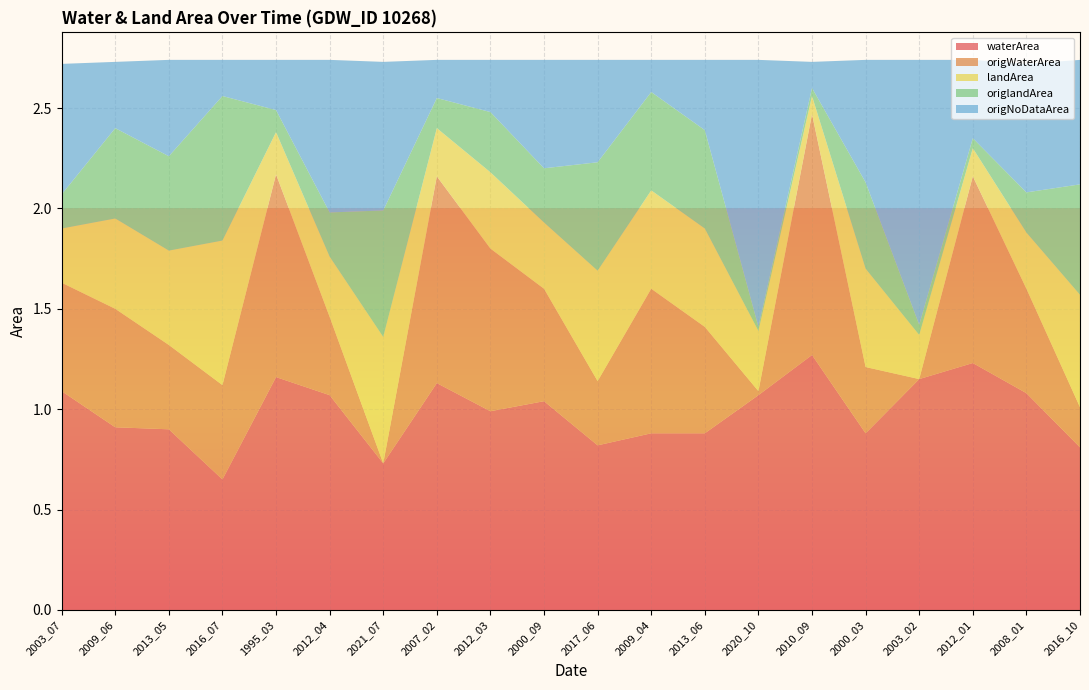

Reading left to right, what are all the values shown in this chart?

waterArea: 2003_07=1.1	2009_06=0.9	2013_05=0.9	2016_07=0.7	1995_03=1.2	2012_04=1.1	2021_07=0.7	2007_02=1.1	2012_03=1.0	2000_09=1.0	2017_06=0.8	2009_04=0.9	2013_06=0.9	2020_10=1.1	2010_09=1.3	2000_03=0.9	2003_02=1.1	2012_01=1.2	2008_01=1.1	2016_10=0.8
origWaterArea: 2003_07=0.5	2009_06=0.6	2013_05=0.4	2016_07=0.5	1995_03=1.0	2012_04=0.4	2021_07=0.0	2007_02=1.0	2012_03=0.8	2000_09=0.6	2017_06=0.3	2009_04=0.7	2013_06=0.5	2020_10=0.0	2010_09=1.2	2000_03=0.3	2003_02=0.0	2012_01=0.9	2008_01=0.5	2016_10=0.2
landArea: 2003_07=0.3	2009_06=0.5	2013_05=0.5	2016_07=0.7	1995_03=0.2	2012_04=0.3	2021_07=0.6	2007_02=0.2	2012_03=0.4	2000_09=0.3	2017_06=0.6	2009_04=0.5	2013_06=0.5	2020_10=0.3	2010_09=0.1	2000_03=0.5	2003_02=0.2	2012_01=0.1	2008_01=0.3	2016_10=0.6
origlandArea: 2003_07=0.2	2009_06=0.5	2013_05=0.5	2016_07=0.7	1995_03=0.1	2012_04=0.2	2021_07=0.6	2007_02=0.1	2012_03=0.3	2000_09=0.3	2017_06=0.5	2009_04=0.5	2013_06=0.5	2020_10=0.0	2010_09=0.0	2000_03=0.4	2003_02=0.1	2012_01=0.1	2008_01=0.2	2016_10=0.6
origNoDataArea: 2003_07=0.7	2009_06=0.3	2013_05=0.5	2016_07=0.2	1995_03=0.2	2012_04=0.8	2021_07=0.7	2007_02=0.2	2012_03=0.3	2000_09=0.5	2017_06=0.5	2009_04=0.2	2013_06=0.3	2020_10=1.3	2010_09=0.1	2000_03=0.6	2003_02=1.3	2012_01=0.4	2008_01=0.6	2016_10=0.6